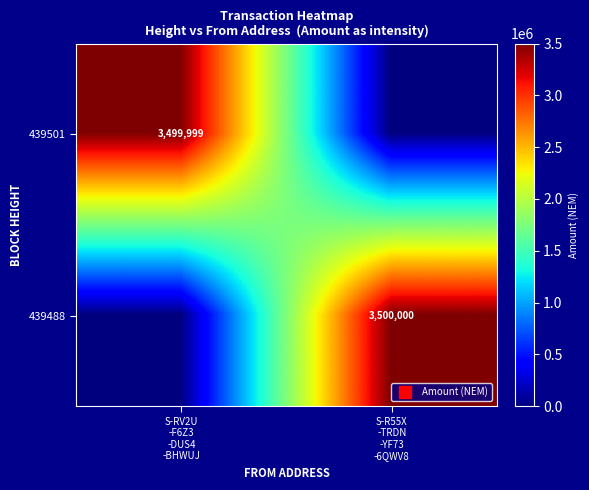

The 439488 series shows 3500000 at S-R55X -TRDN -YF73 -6QWV8. True or false?

True